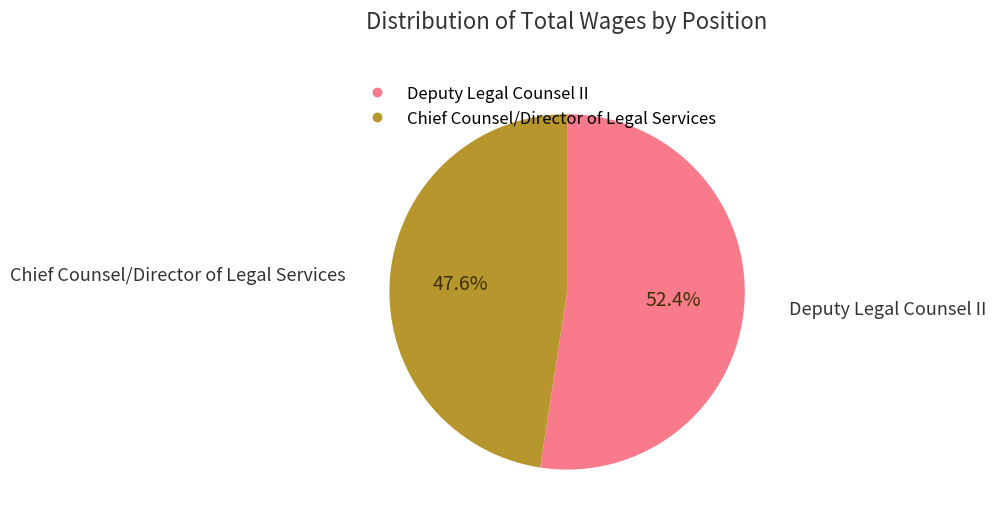

Is it true that Chief Counsel/Director of Legal Services is 54% of the pie?

False